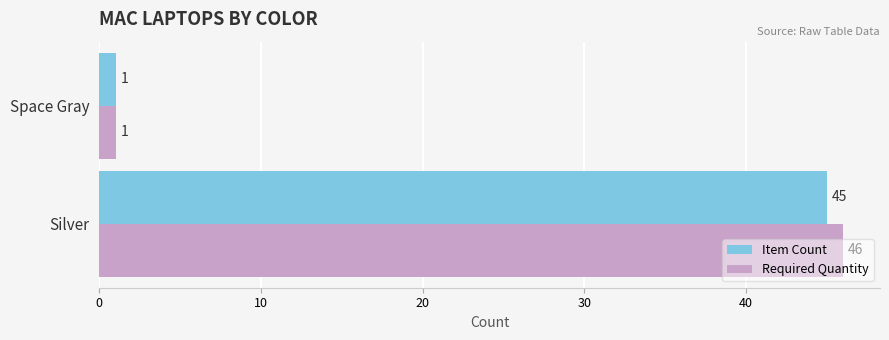

What is the maximum value shown in the chart?

46